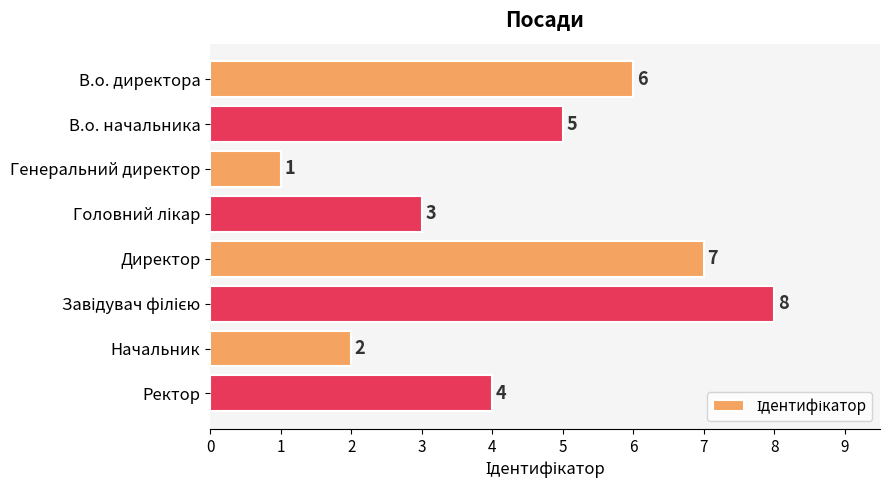

Read the value at В.о. директора.

6